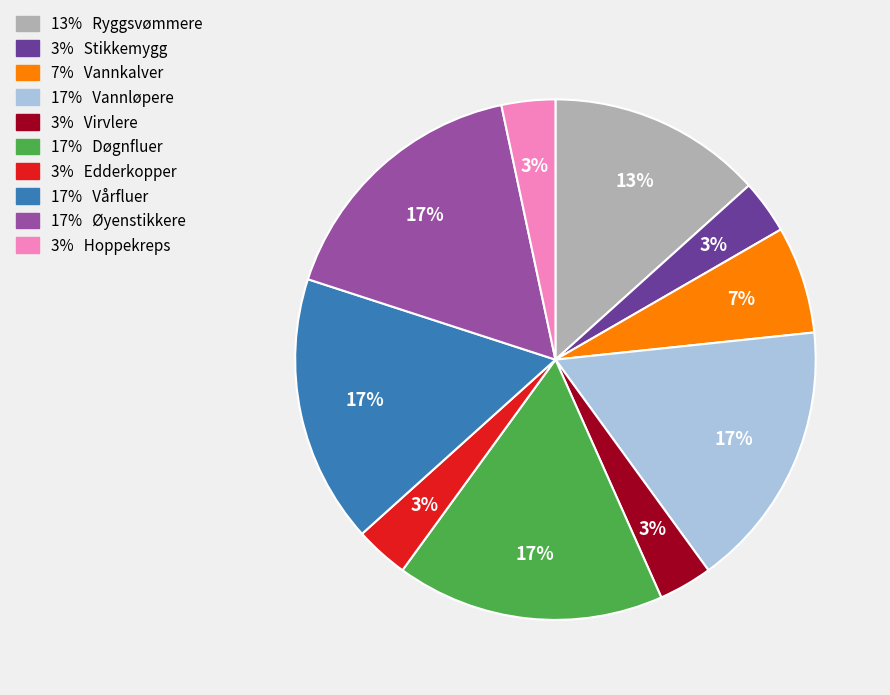

How many segments does this pie chart have?

10